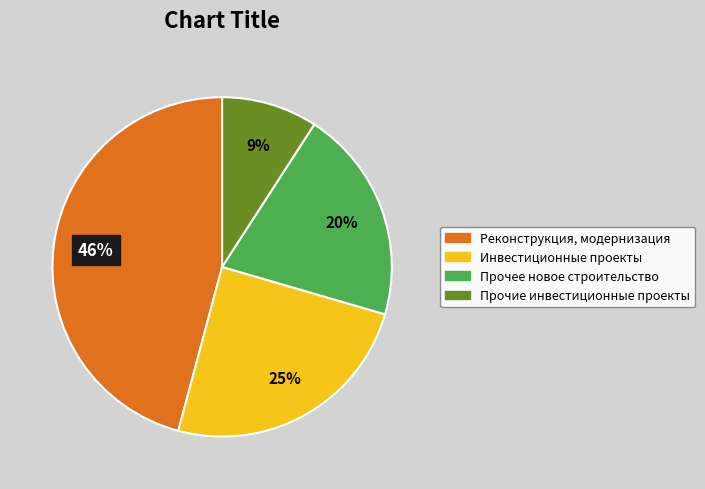

Combined, do Реконструкция, модернизация and Прочие инвестиционные проекты account for over 50%?

Yes